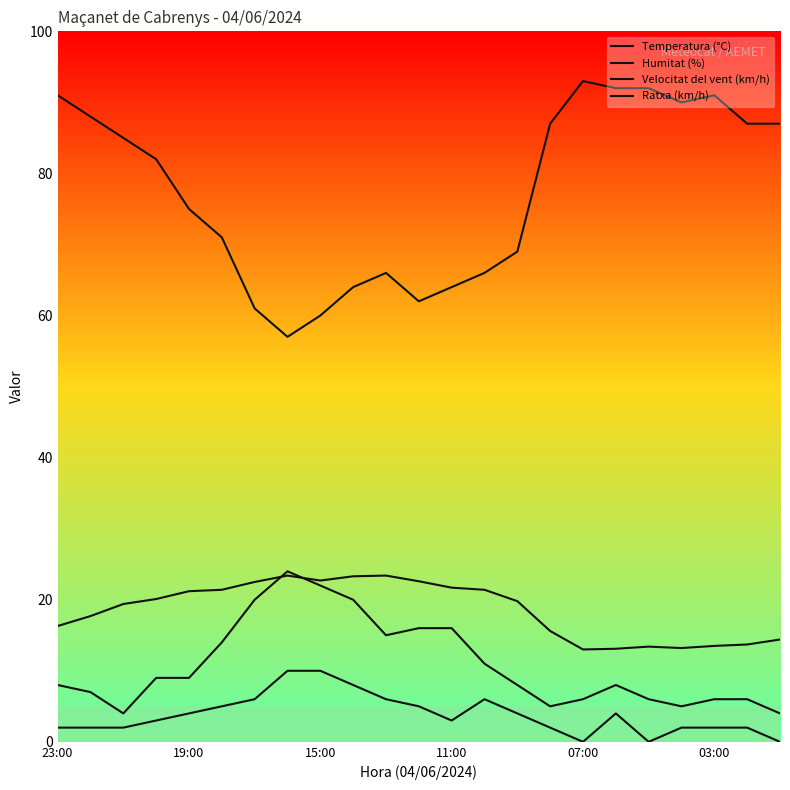

At which category does Temperatura (°C) reach its first local peak?

7